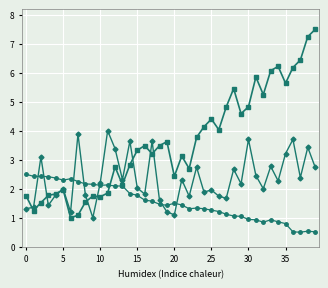

What is the minimum value shown in the chart?

0.5